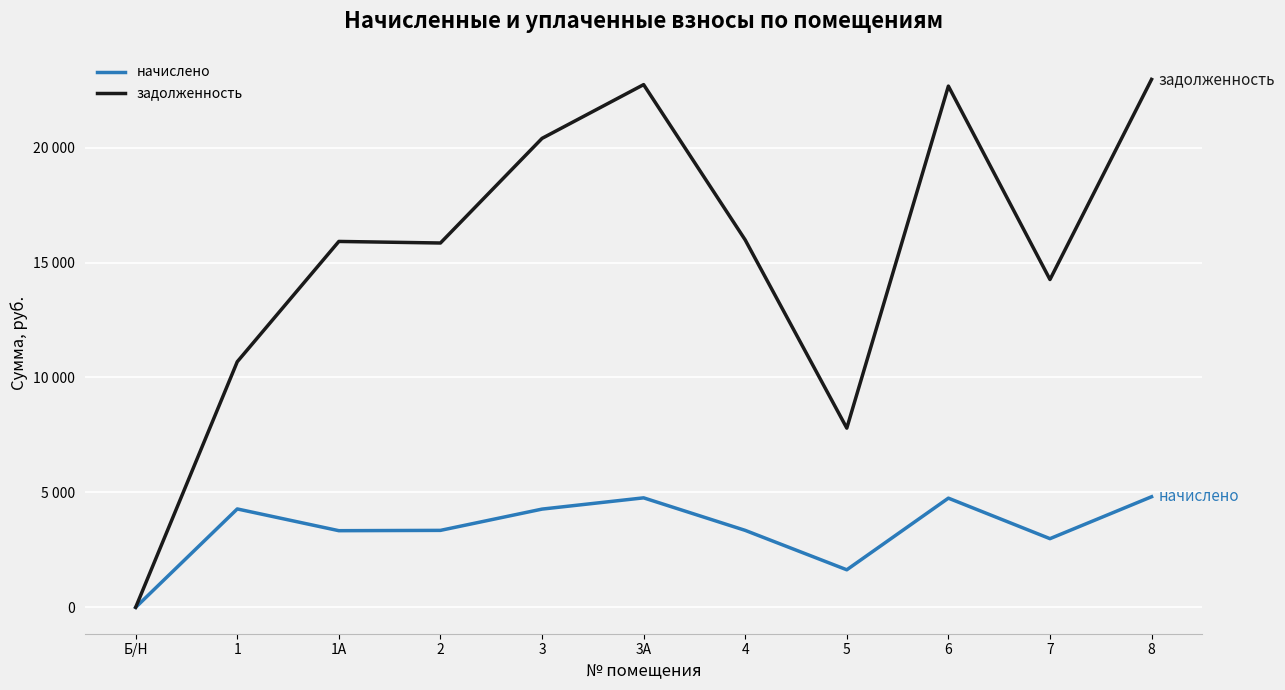

True or false: начислено has more than 1 interior local peaks.

True